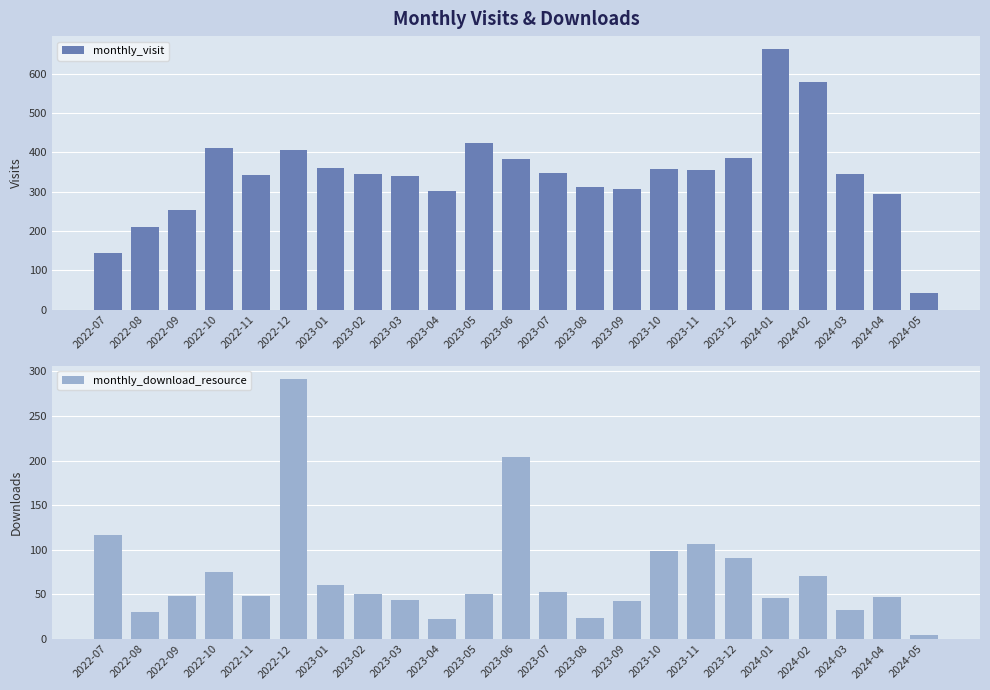

What is the minimum value shown in the chart?

5